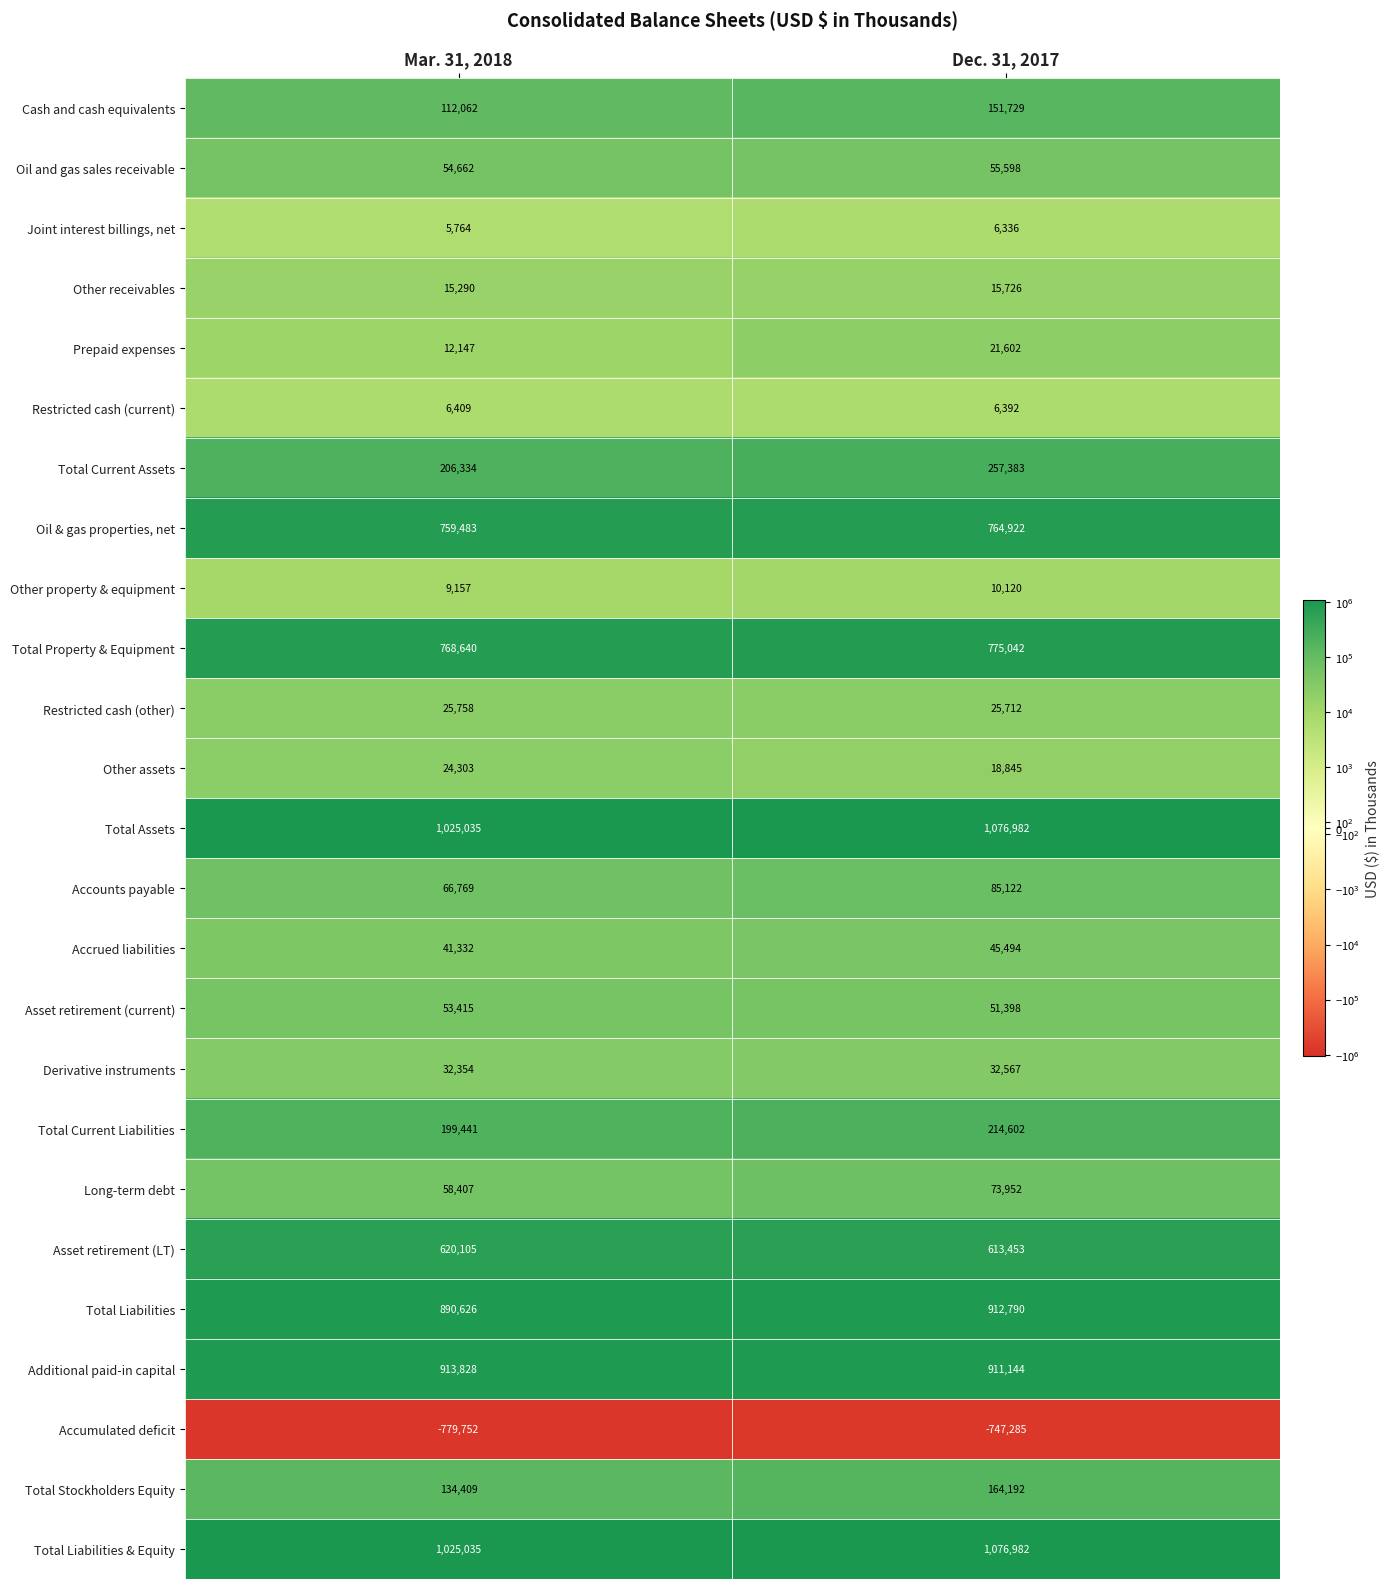

True or false: Oil & gas properties, net has a value of 759483 at Mar. 31, 2018.

True